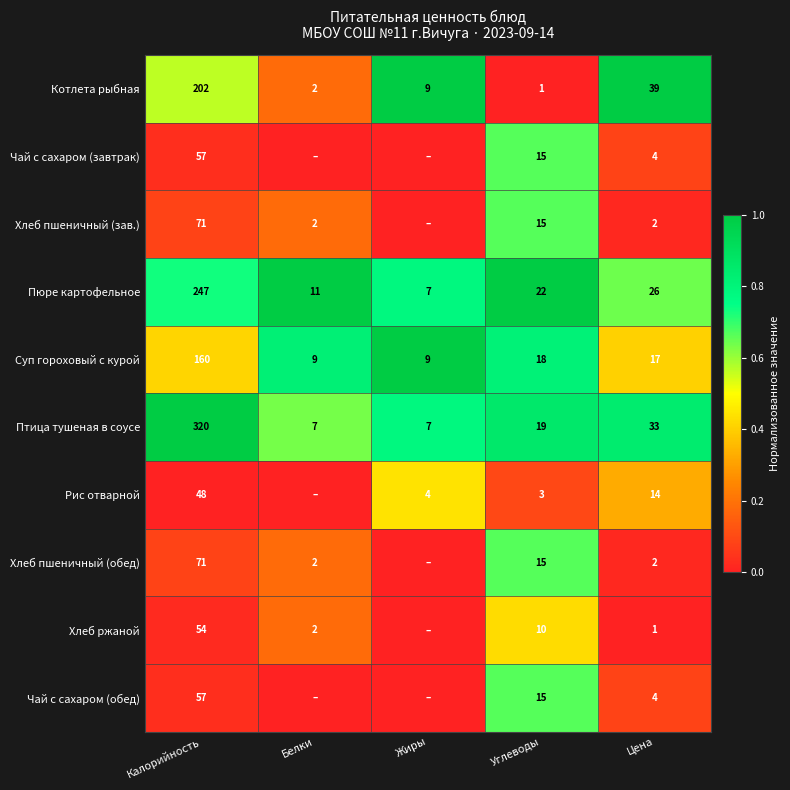

What is the difference between the highest and lowest values at Цена?

38